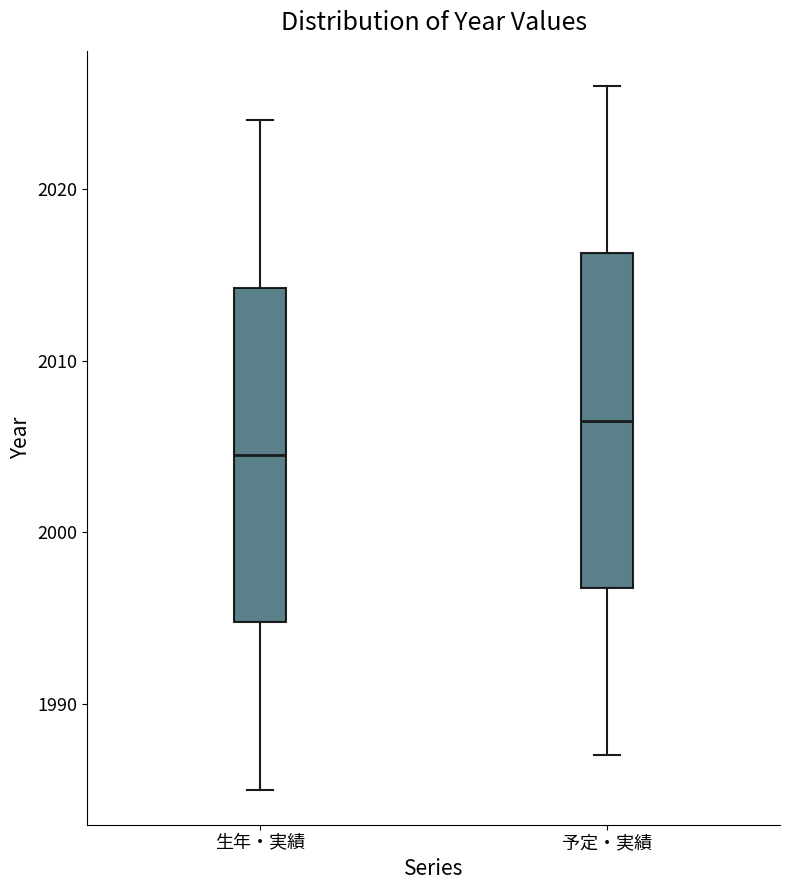

Reading left to right, transcribe this box plot: for each box, give where its median line is, the range the box spans, and where its two whiskers end, as read against the y-axis. The values are not printed on the chart, so give them approximately, as read against the axis.

生年・実績: median 2005, box 1995 to 2014, whiskers 1985 to 2024
予定・実績: median 2007, box 1997 to 2016, whiskers 1987 to 2026